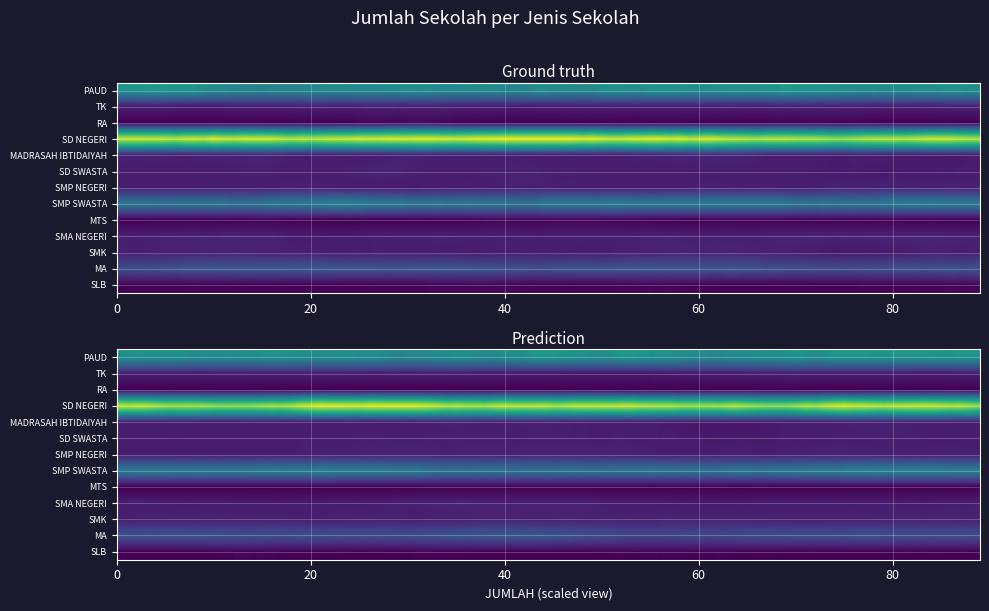

List the labels in order of value, smallest first.

RA, MTS, SLB, TK, MADRASAH IBTIDAIYAH, SD SWASTA, SMP NEGERI, SMA NEGERI, SMK, MA, SMP SWASTA, PAUD, SD NEGERI